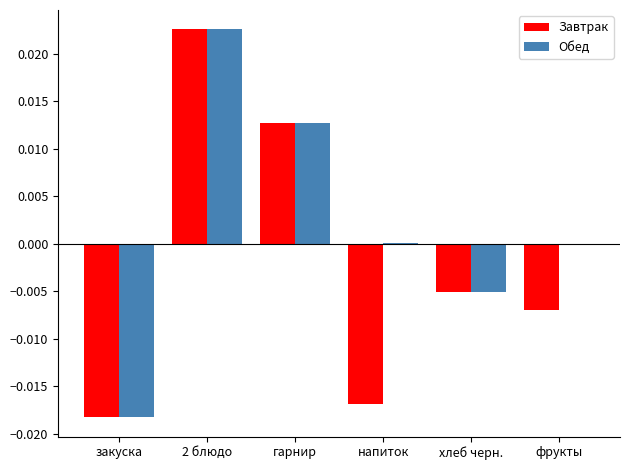

How many positive values does the Завтрак series have?

2